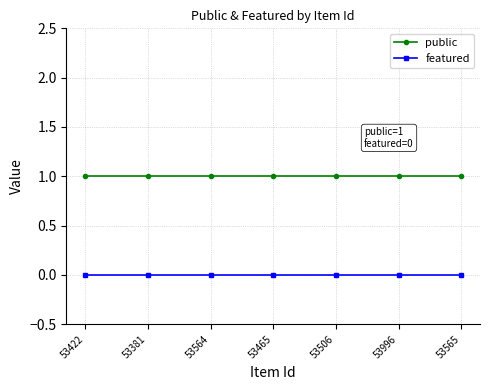

Which series has the largest total across all categories?

public